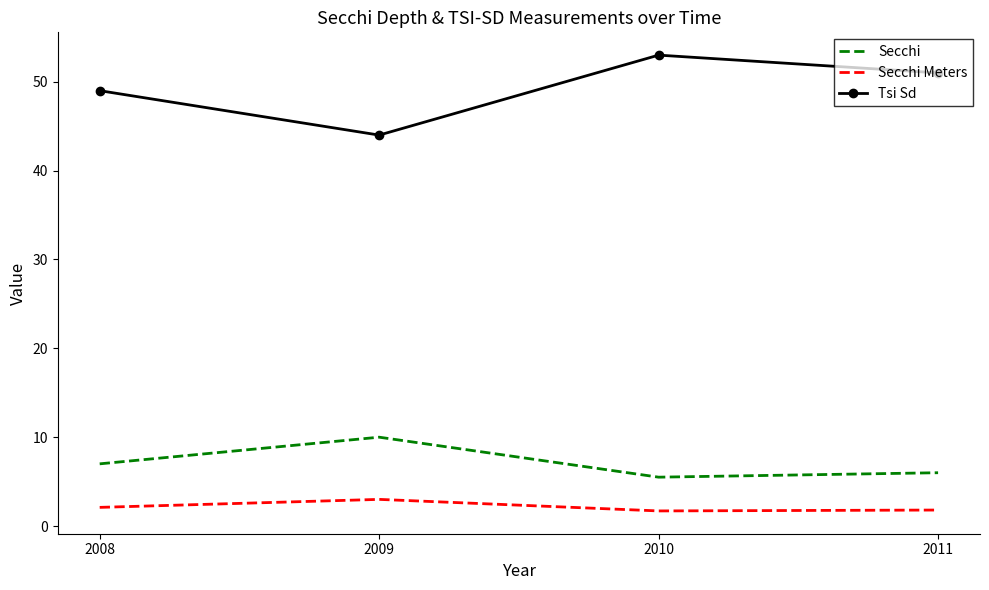

True or false: Secchi and Tsi Sd intersect in this chart.

False